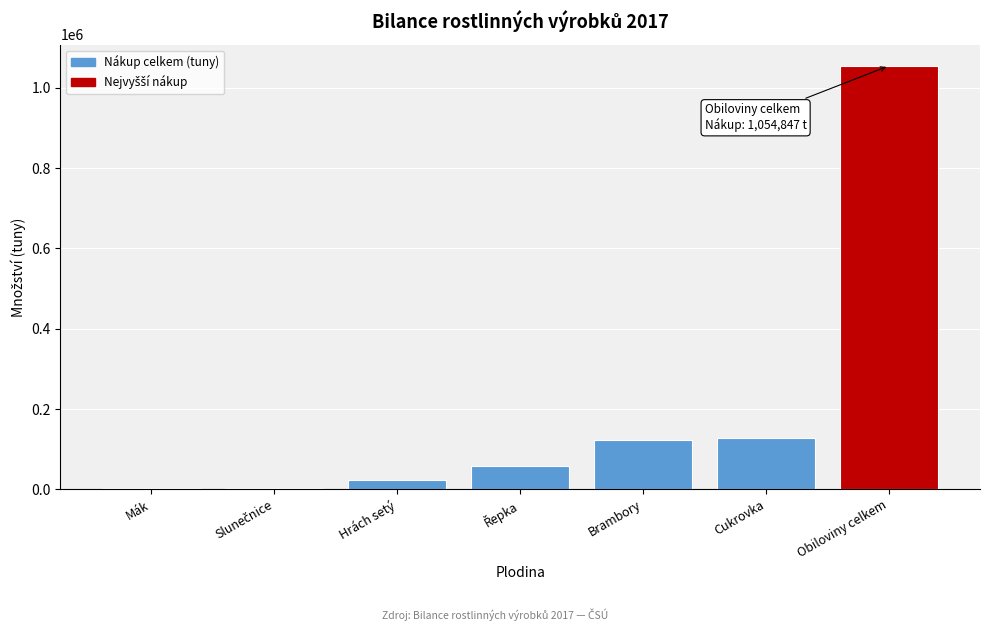

What is the maximum value shown in the chart?

1054846.6